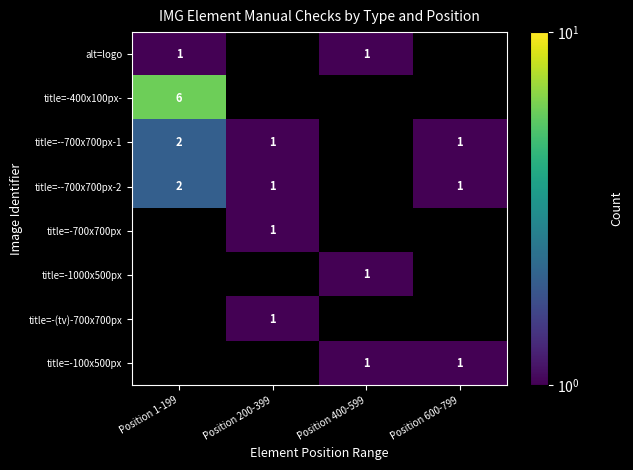

The title=-400x100px- series shows 6 at Position 1-199. True or false?

True